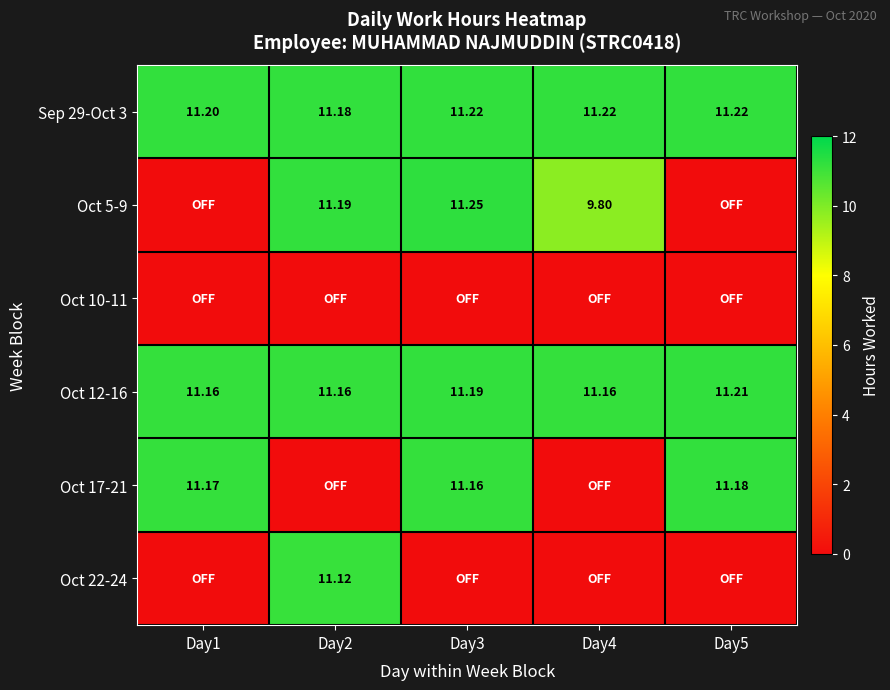

Is the value of Sep 29-Oct 3 at Day4 greater than the value of Oct 17-21 at Day1?

Yes